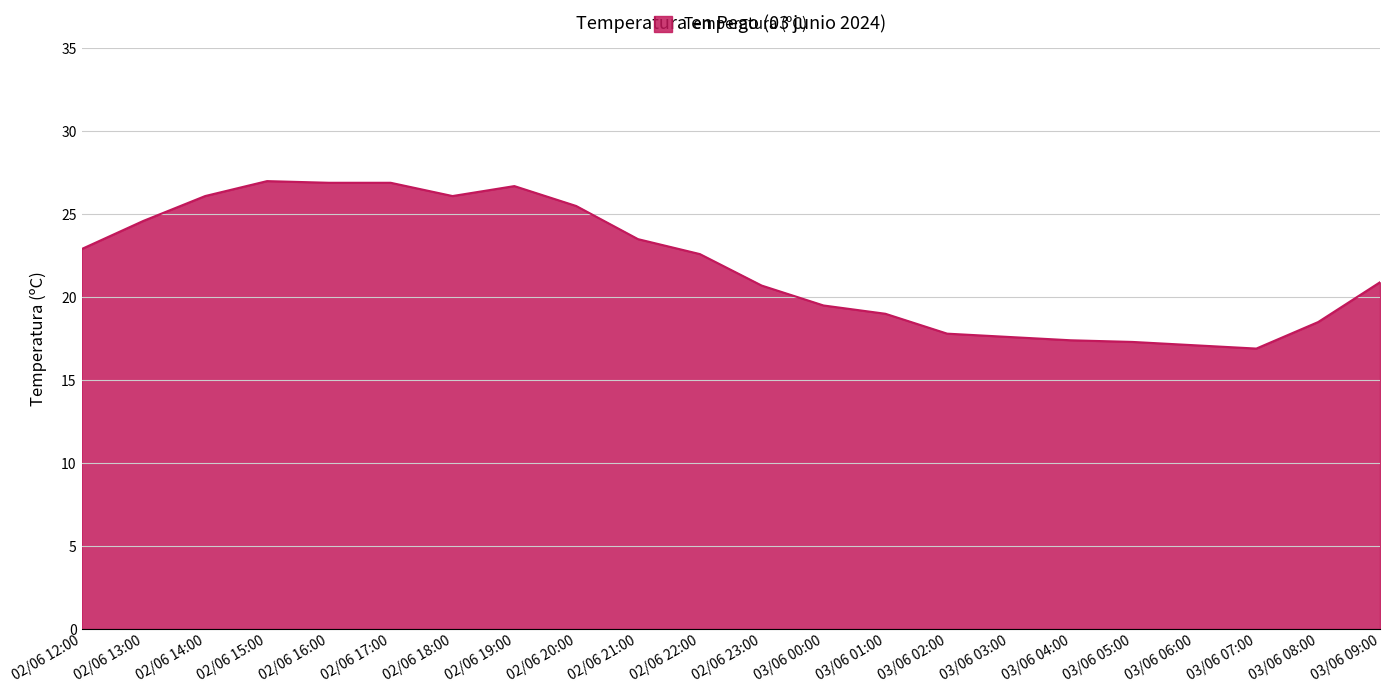

Does the chart have visible grid lines?

Yes